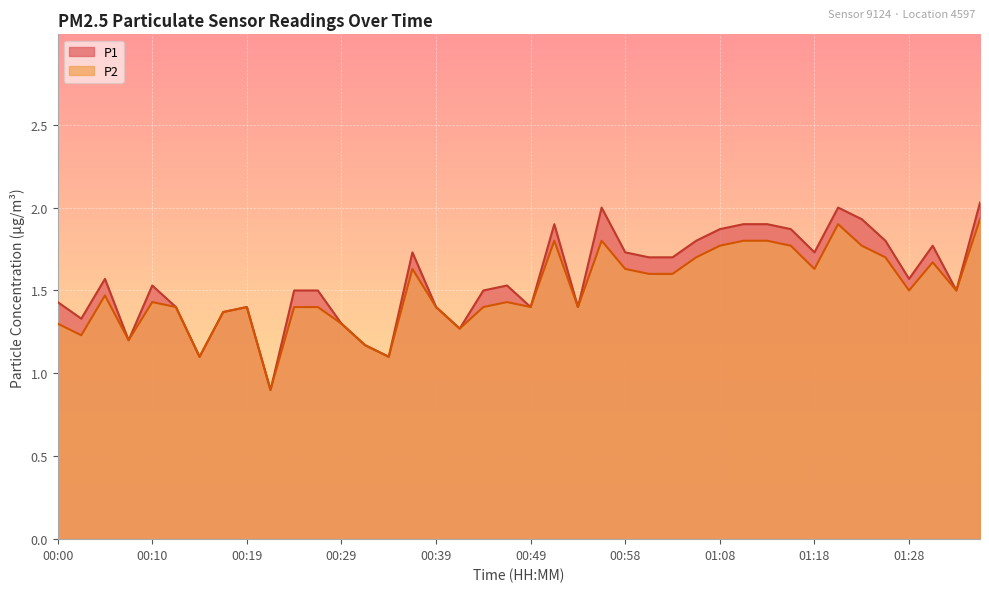

What is the label of the 27th point from the left?

01:03